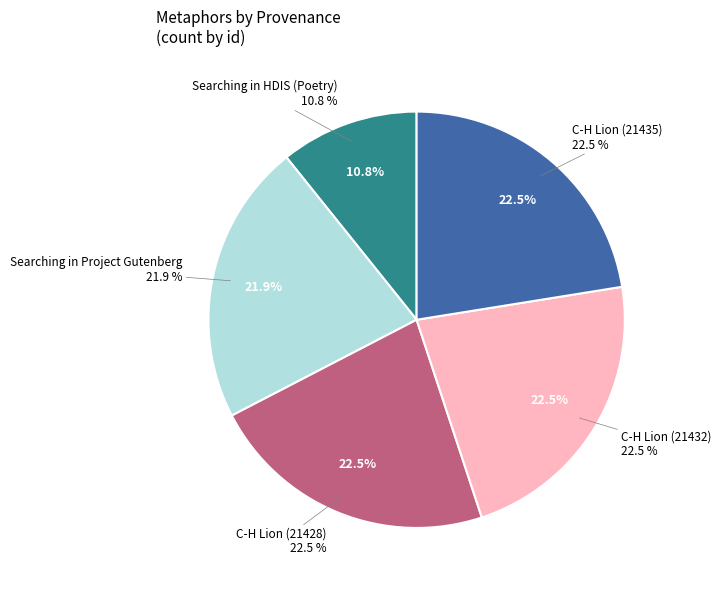

What percentage do C-H Lion (21435) and C-H Lion (21428) together represent?

44.9%